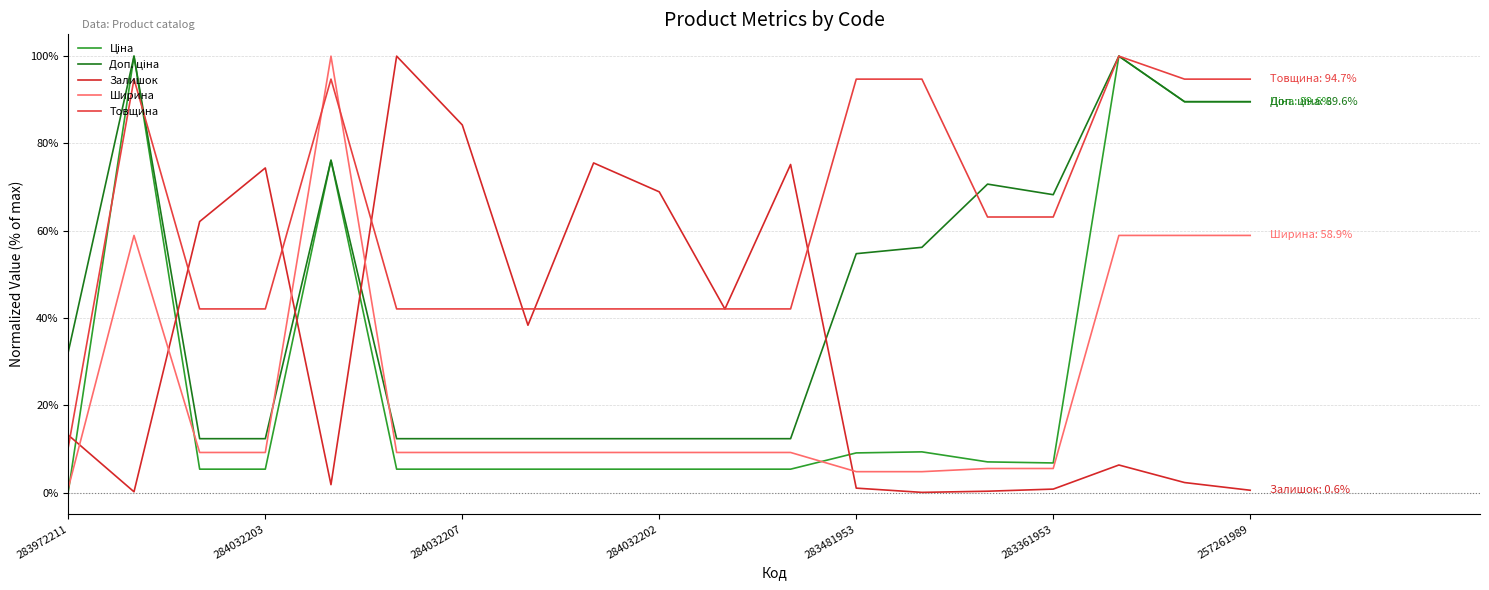

What is the sum of all Ширина values?

440.7